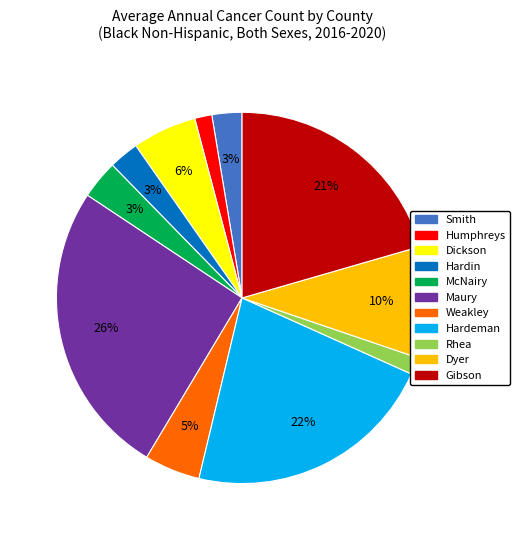

Does any single category account for the majority?

No